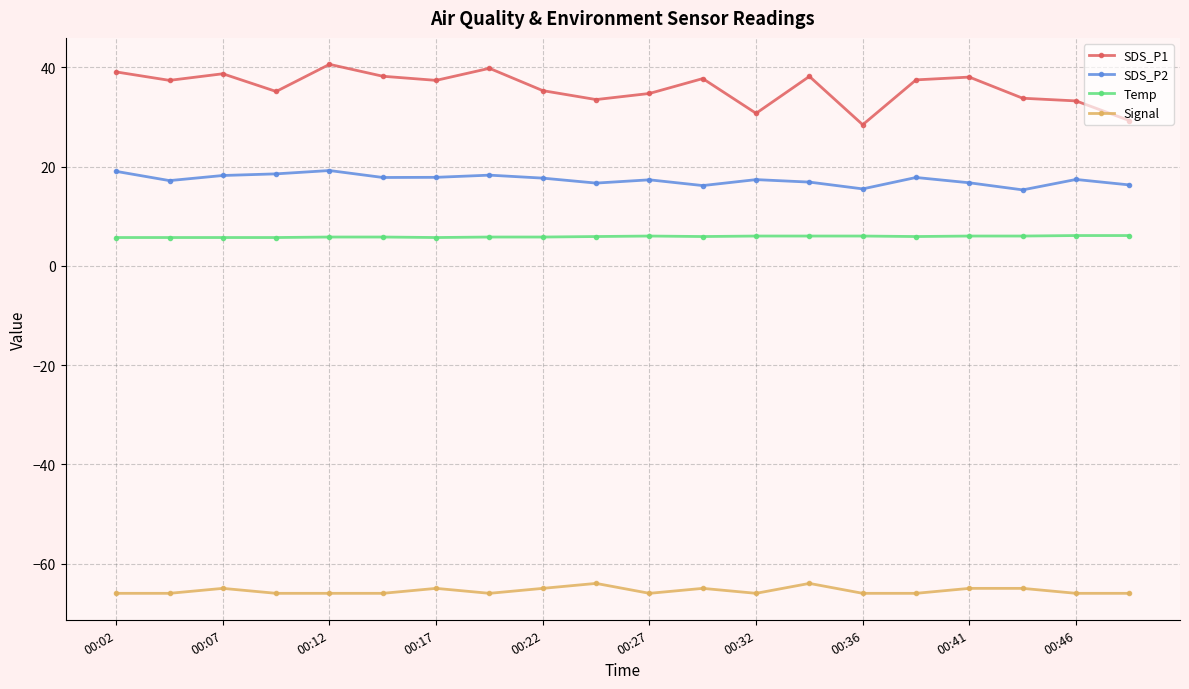

Does the chart display data point markers on the line(s)?

Yes